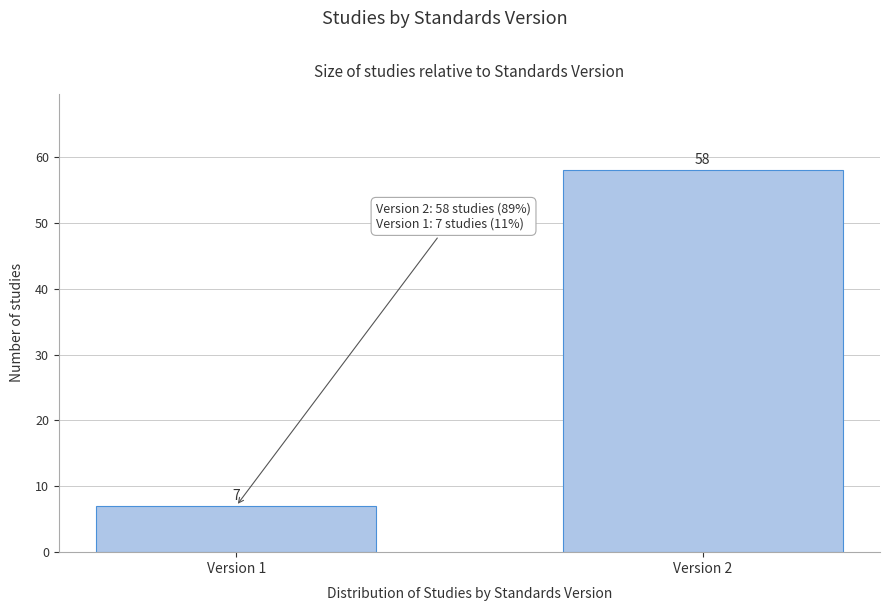

Reading left to right, what are all the values shown in this chart?

7	58